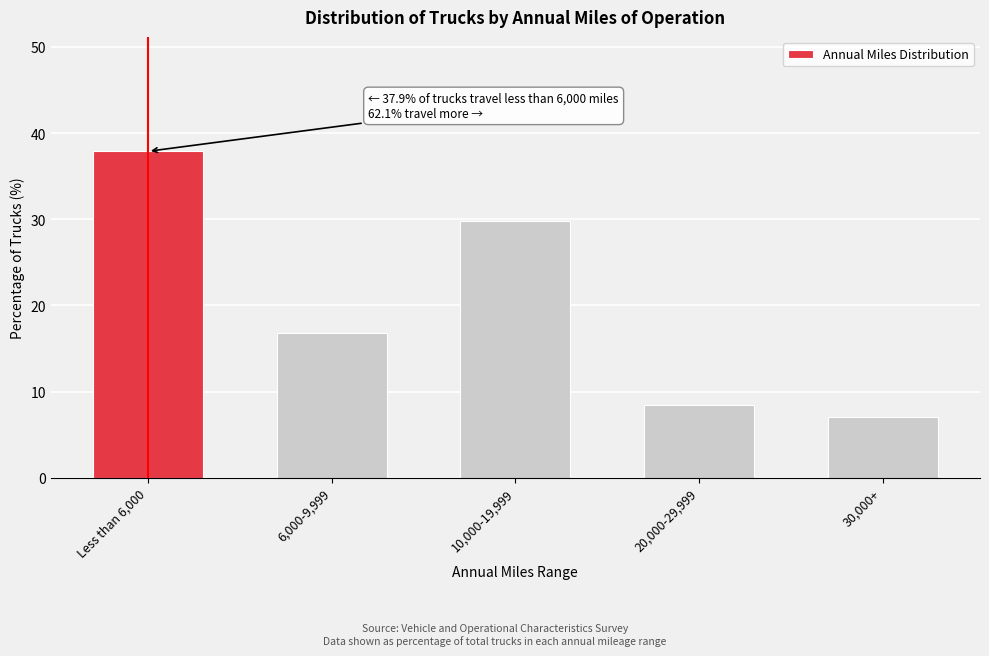

Reading left to right, list all the values displayed in this chart.

Less than 6,000=37.9	6,000-9,999=16.8	10,000-19,999=29.8	20,000-29,999=8.4	30,000+=7.1